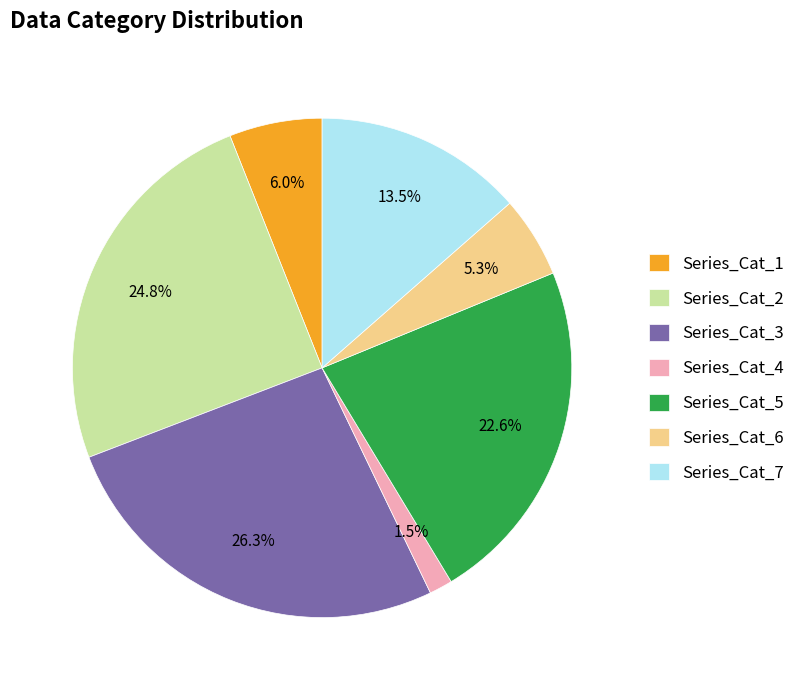

Count the number of slices in the pie.

7